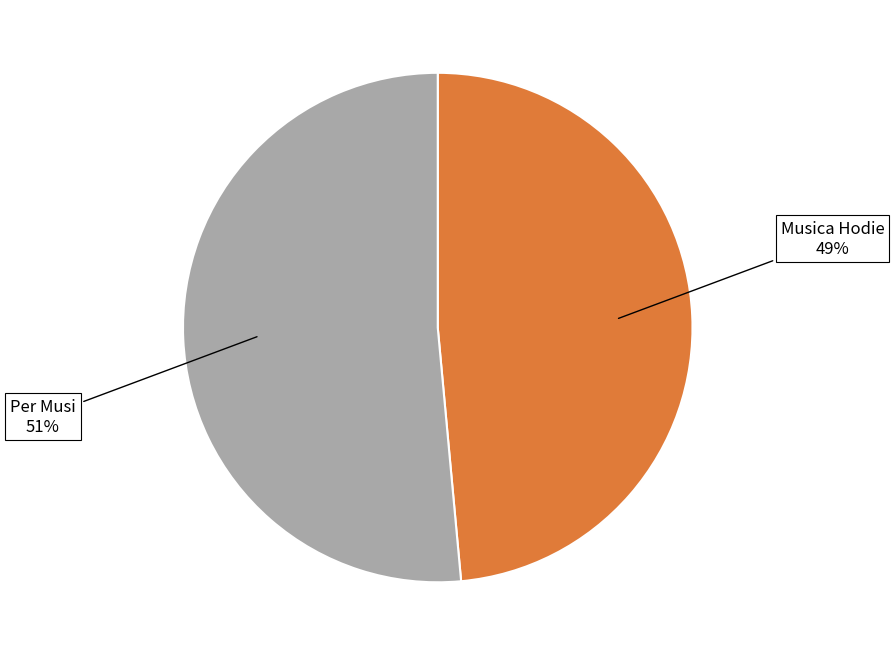

Is Musica Hodie the majority of the pie?

No